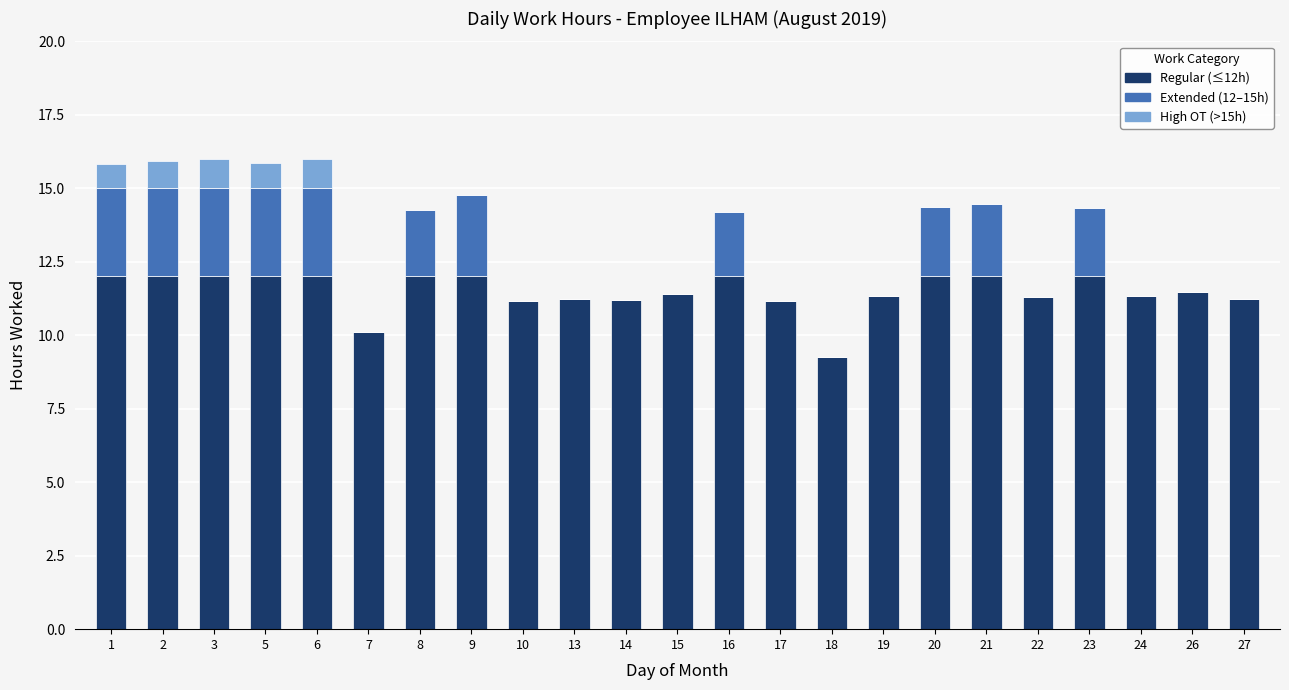

What are all the series names shown in the legend?

Regular (≤12h), Extended (12–15h), High OT (>15h)